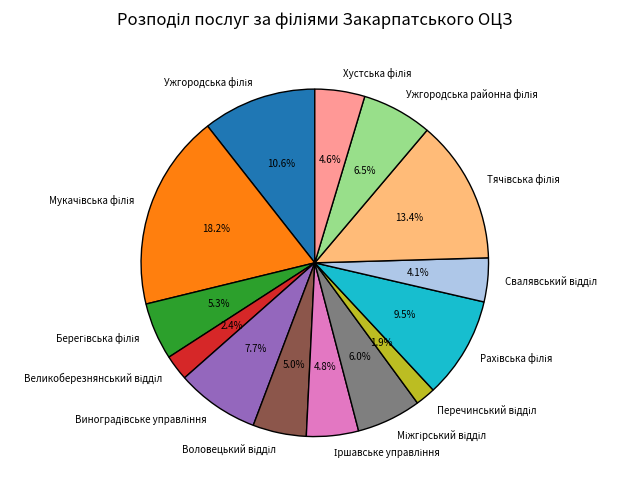

Does any single category account for the majority?

No